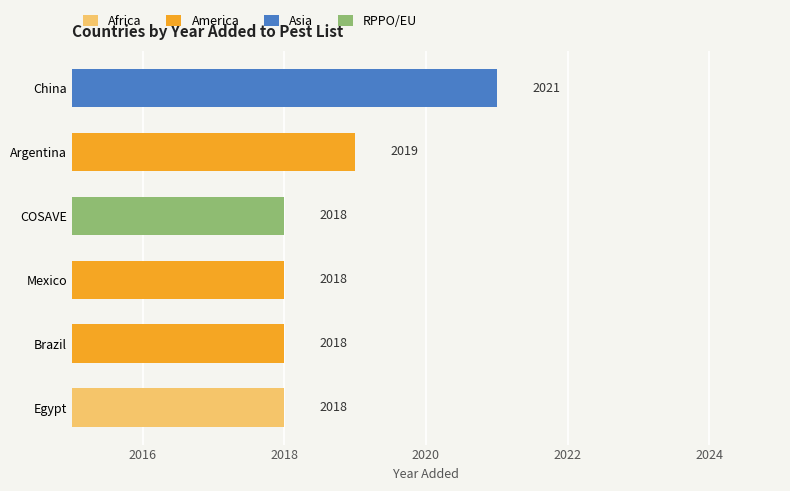

What is the difference between the second highest and second lowest values?

1